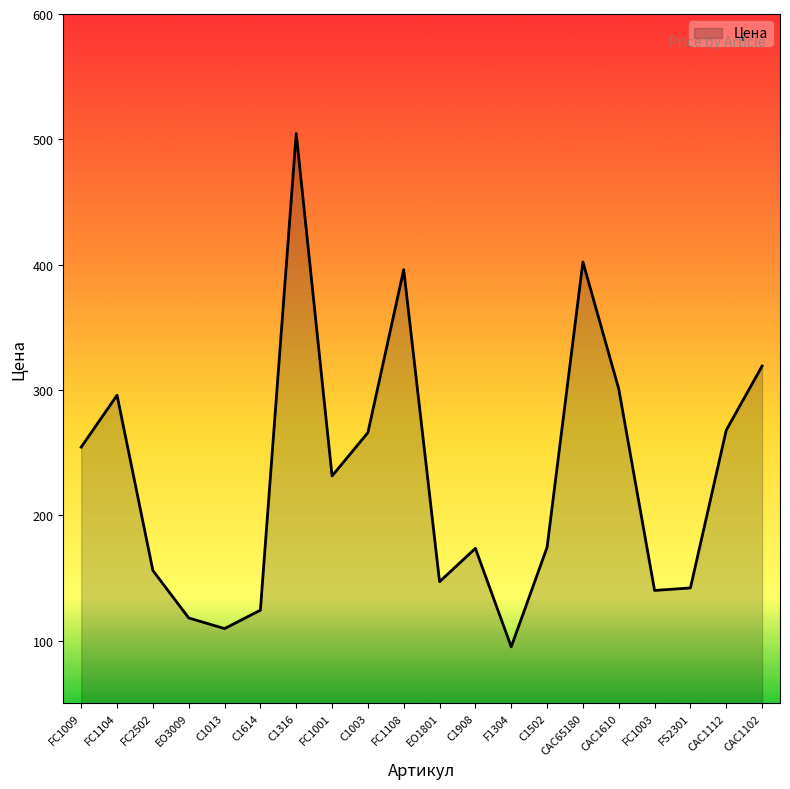

How many lines are shown in the chart?

1